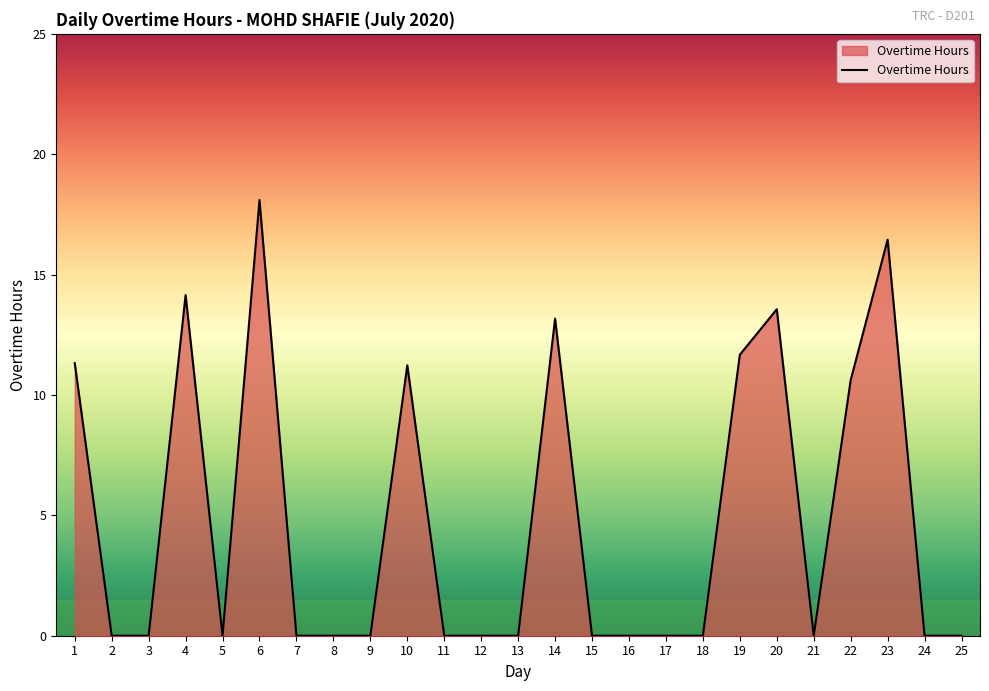

How many categories are shown in the chart?

25